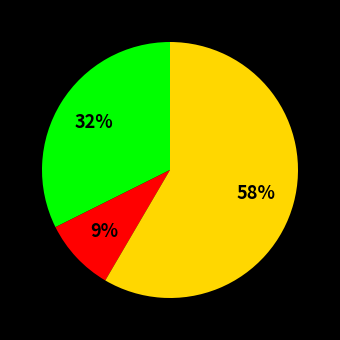

To the nearest percent, what is the difference between the largest and smallest slice percentages?

49%